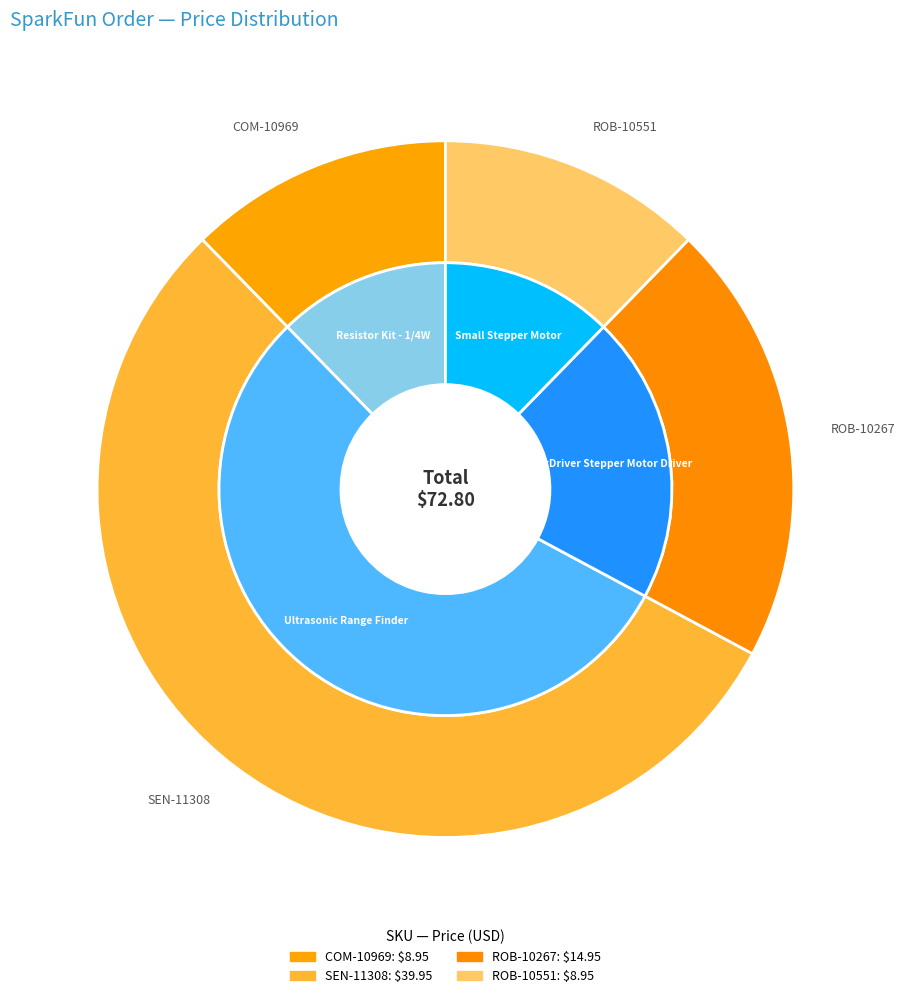

To the nearest percent, what is the combined percentage of COM-10969 and ROB-10551?

25%